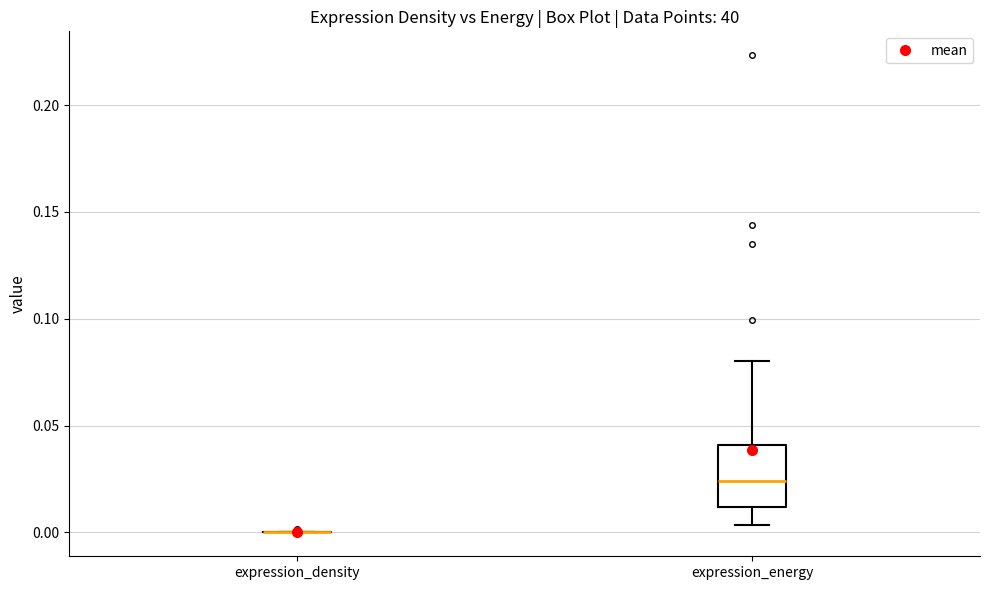

Reading left to right, transcribe this box plot: for each box, give where its median line is, the range the box spans, and where its two whiskers end, as read against the y-axis. The values are not printed on the chart, so give them approximately, as read against the axis.

expression_density: box collapsed to a line at 0.000, whiskers 0.000 to 0.000
expression_energy: median 0.025, box 0.010 to 0.040, whiskers 0.005 to 0.080